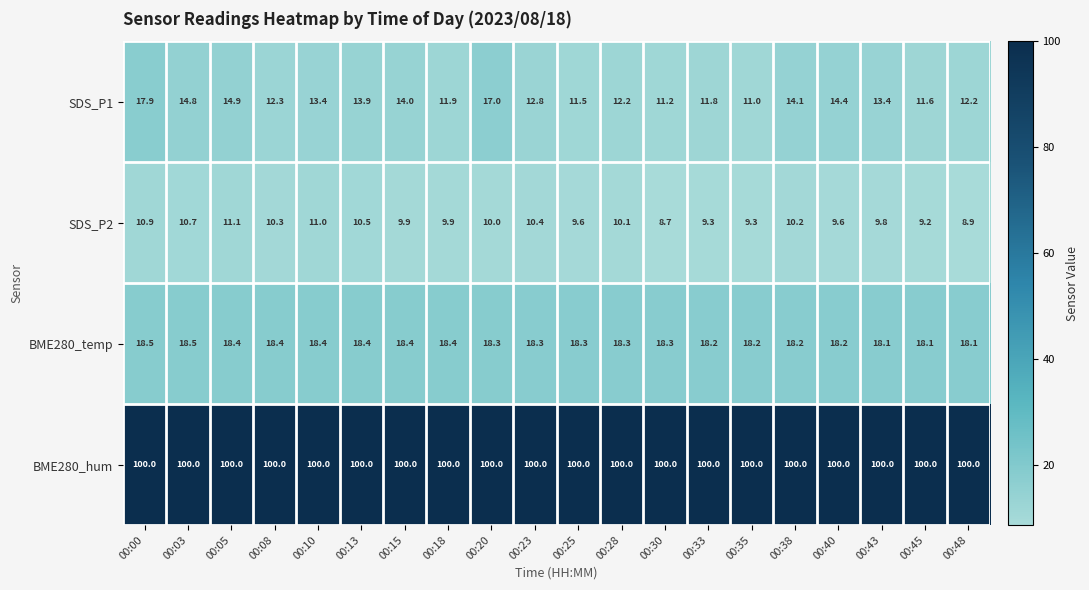

Which series has the largest total across all categories?

BME280_hum